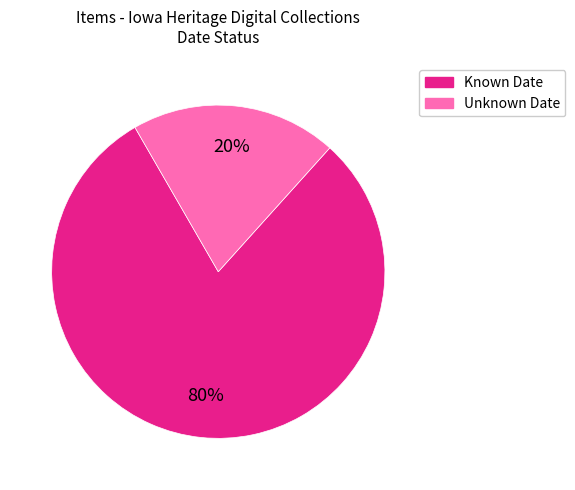

Is the sum of Unknown Date and Known Date greater than half?

Yes